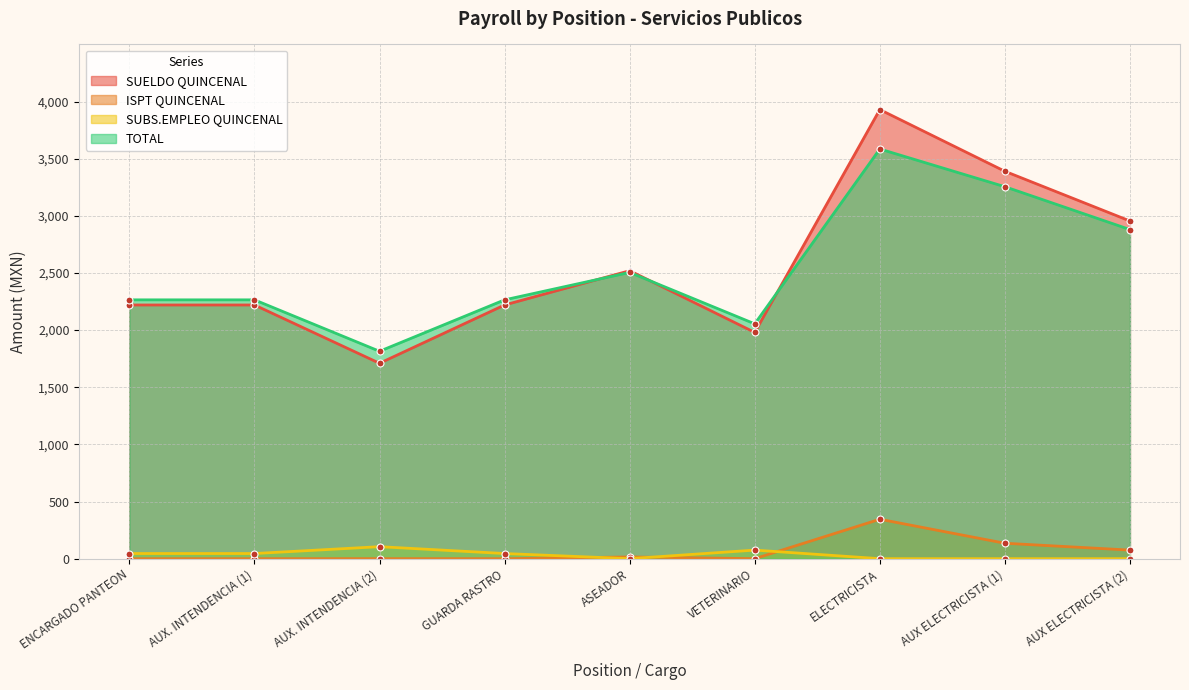

At which category does TOTAL reach its first local valley?

AUX. INTENDENCIA (2)